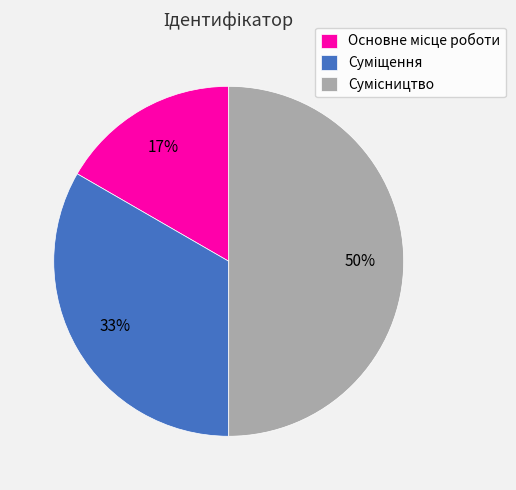

To the nearest percent, what is the average slice percentage?

33%